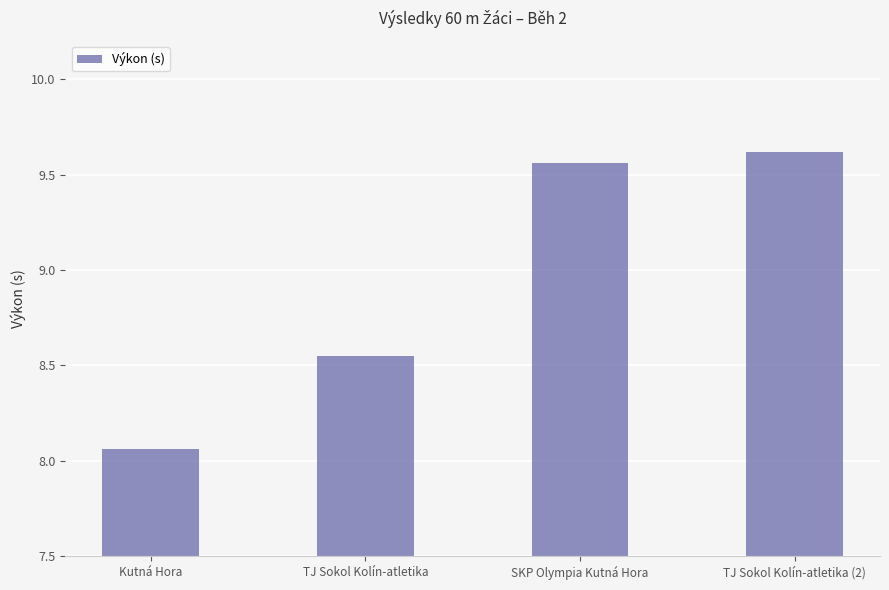

The value at Kutná Hora is 10.5. True or false?

False